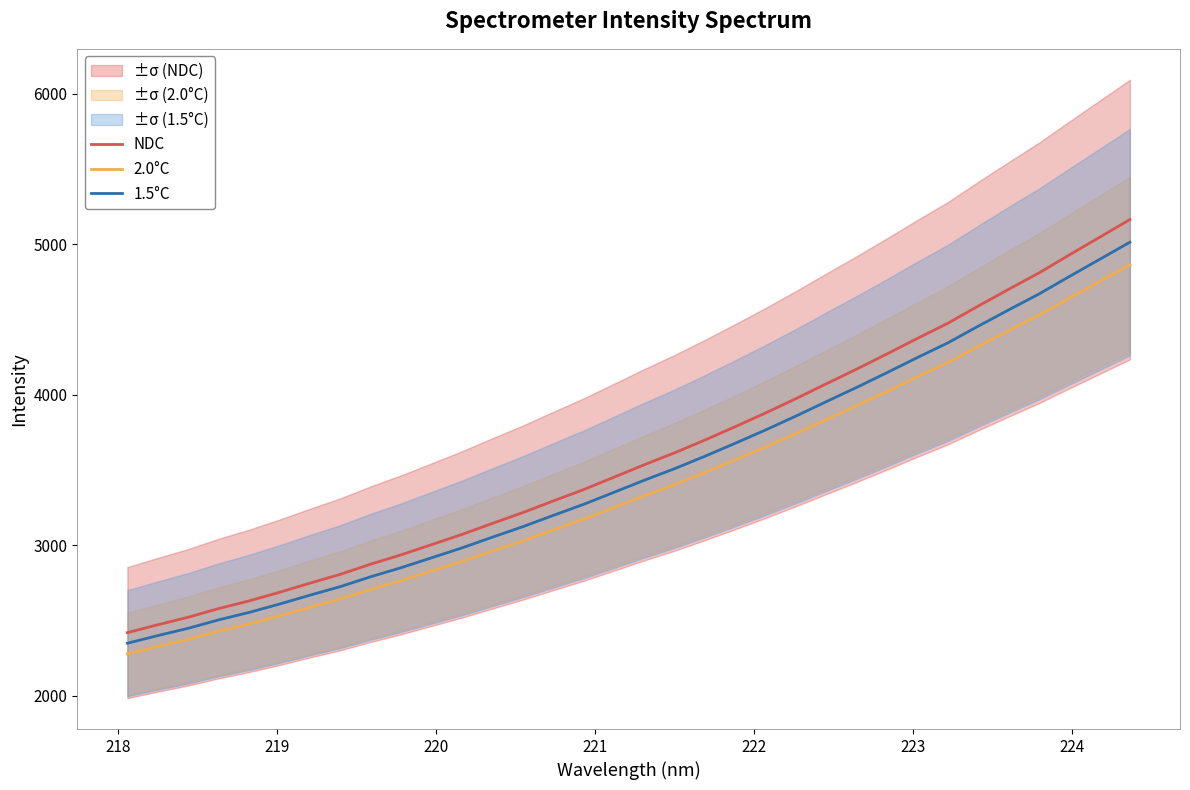

How many values in the NDC series are below 3534?

17